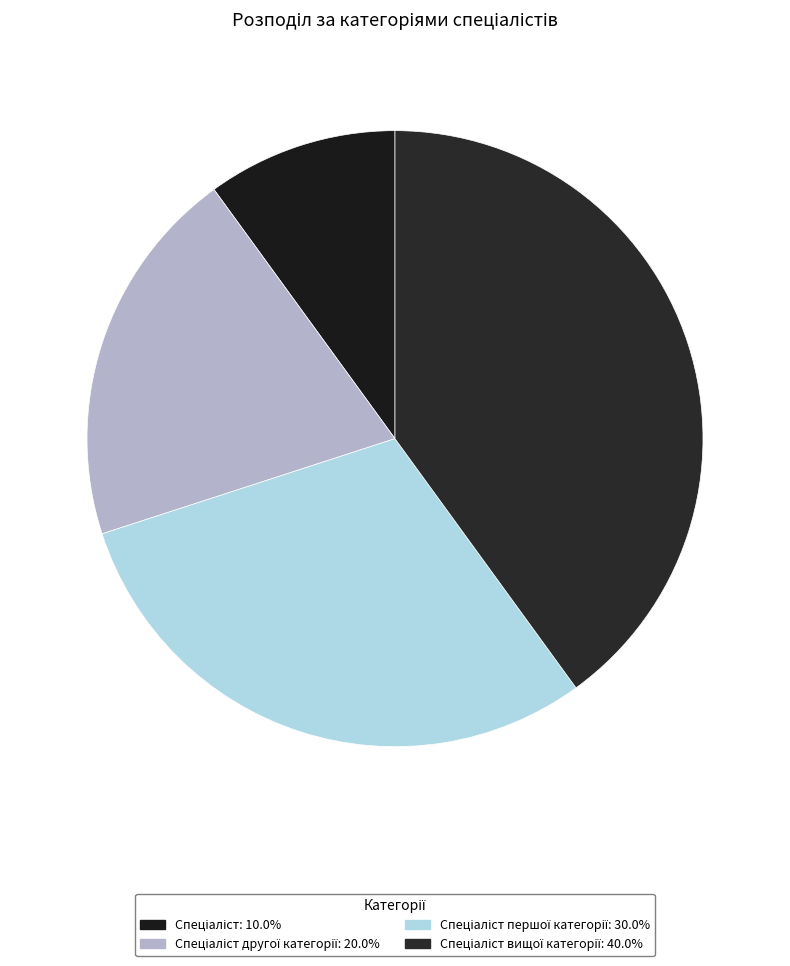

Count the number of slices in the pie.

4